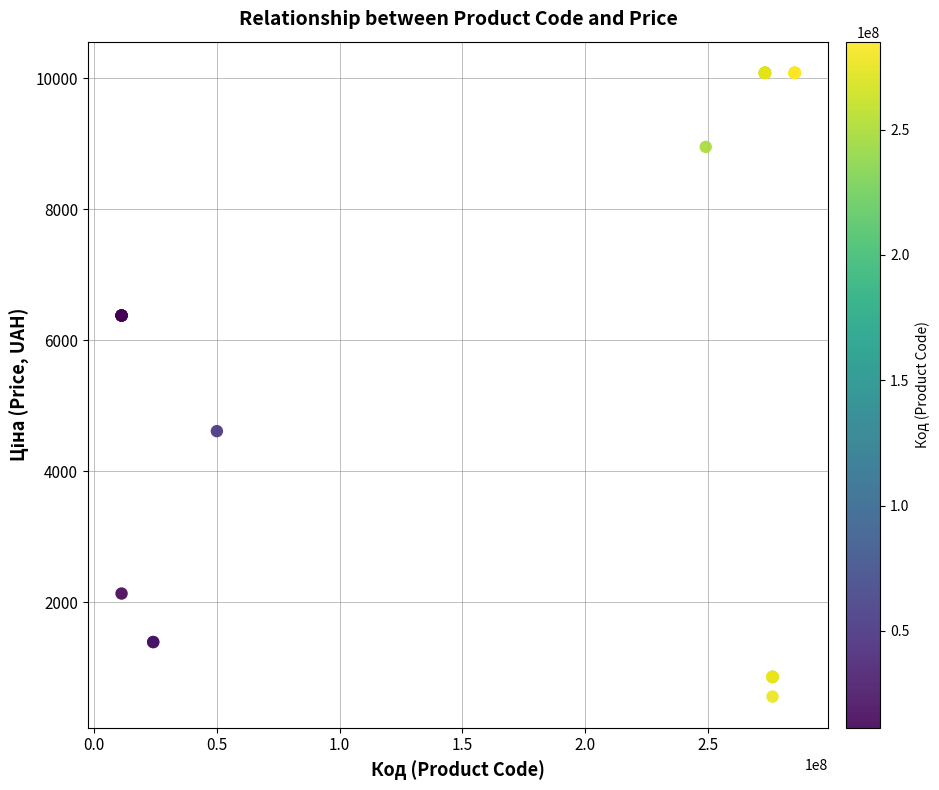

What Y value in the scatter plot is closest to 5321?

4612.5